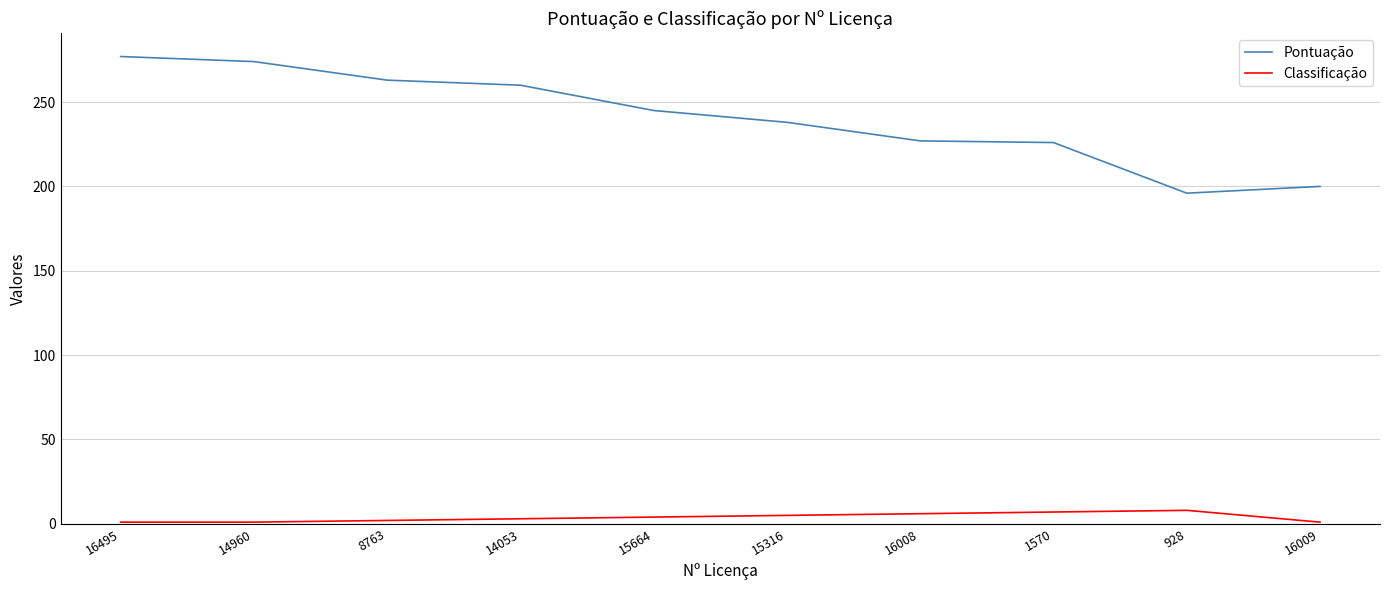

The Classificação series shows 3 at 14053. True or false?

True